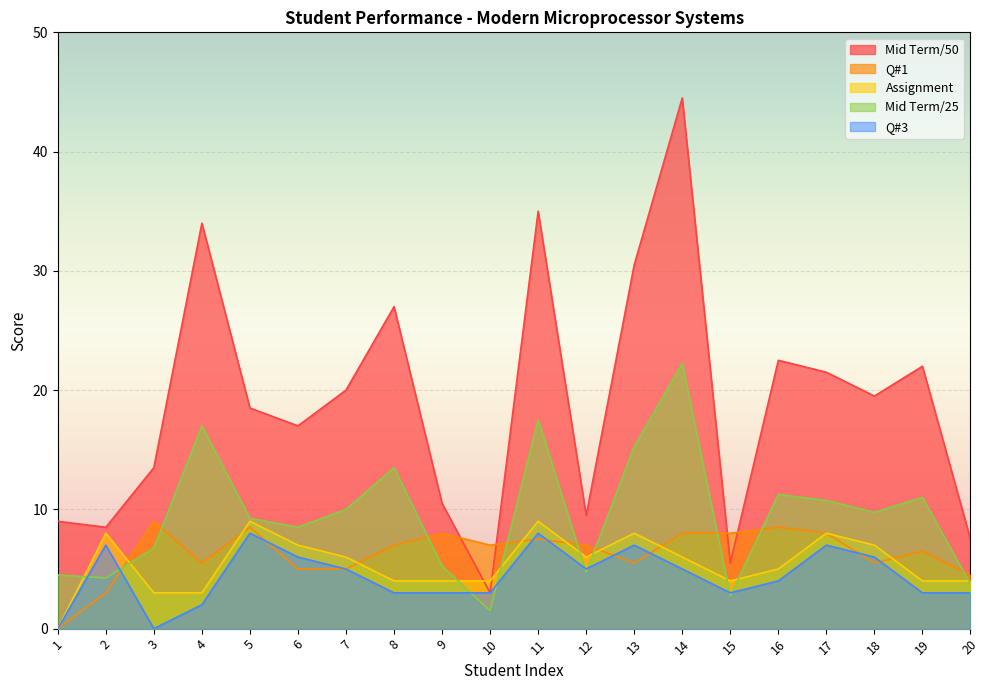

What are all the series names shown in the legend?

Mid Term/50, Q#1, Assignment, Mid Term/25, Q#3